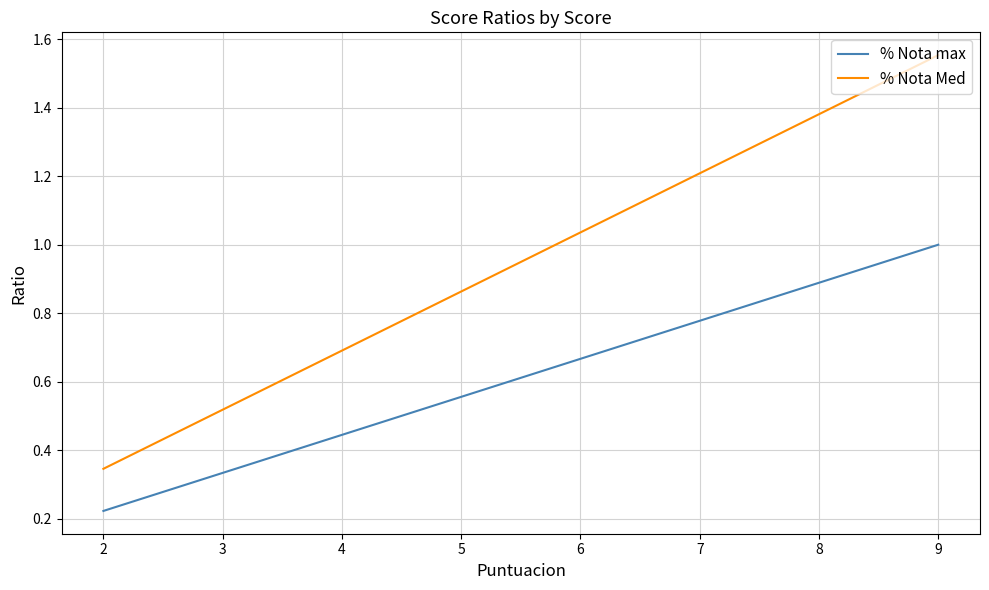

What is the difference between the maximum and minimum values in the % Nota Med series?

1.2